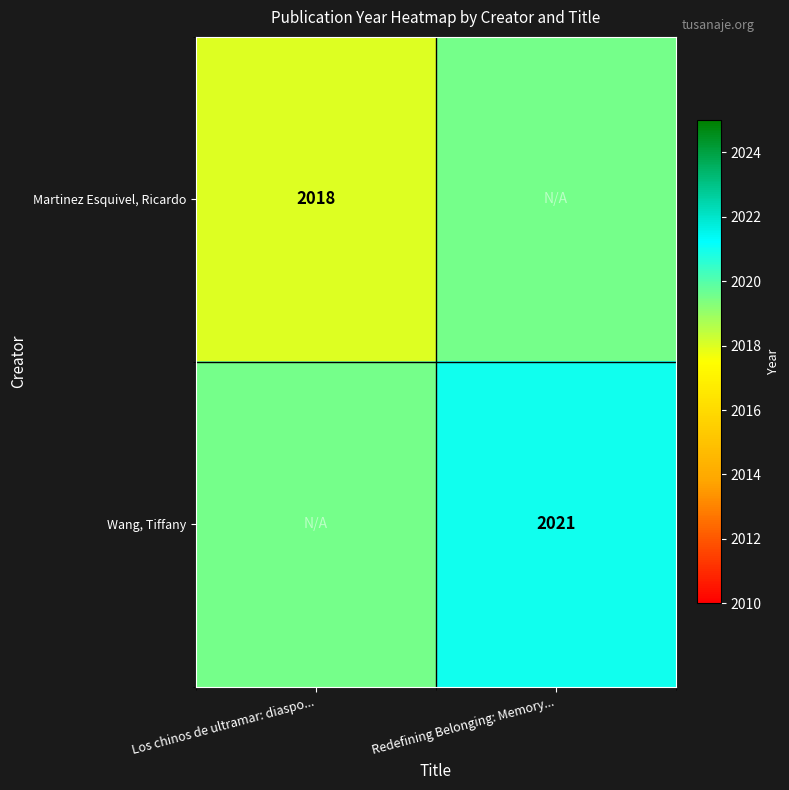

Which has a higher value, Los chinos de ultramar: diaspo... or Redefining Belonging: Memory...?

Redefining Belonging: Memory...